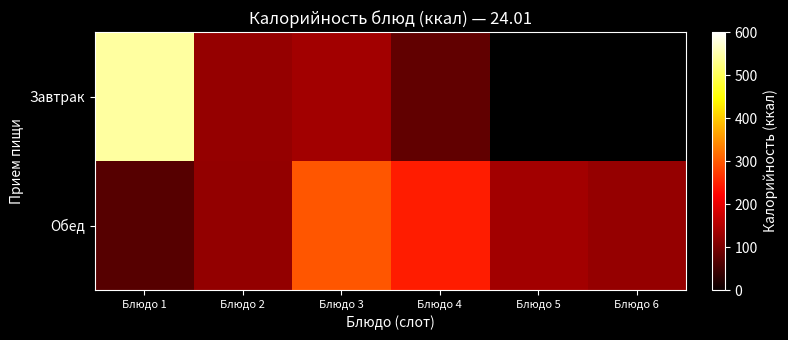

List the labels in order of Обед value, smallest first.

Блюдо 1, Блюдо 2, Блюдо 6, Блюдо 5, Блюдо 4, Блюдо 3